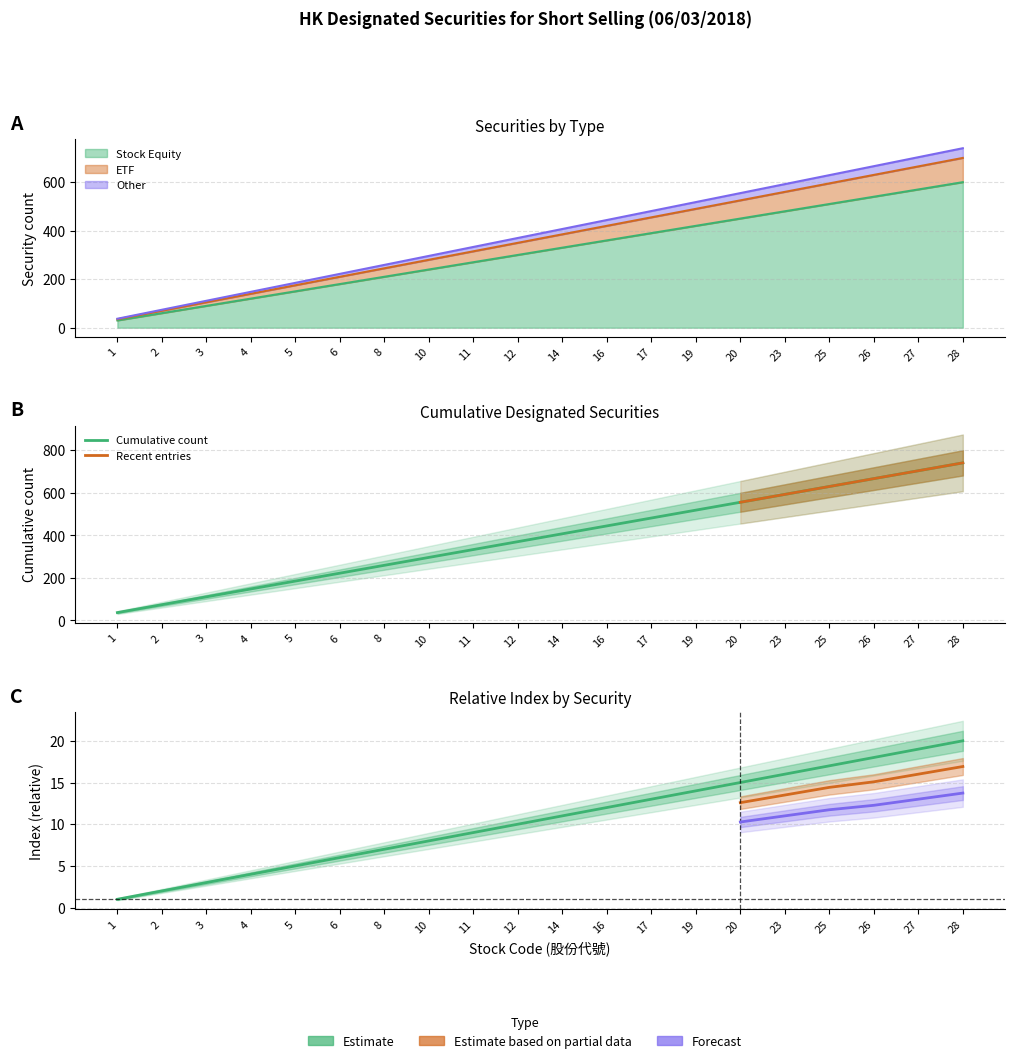

The Estimate series shows 999 at 28. True or false?

False